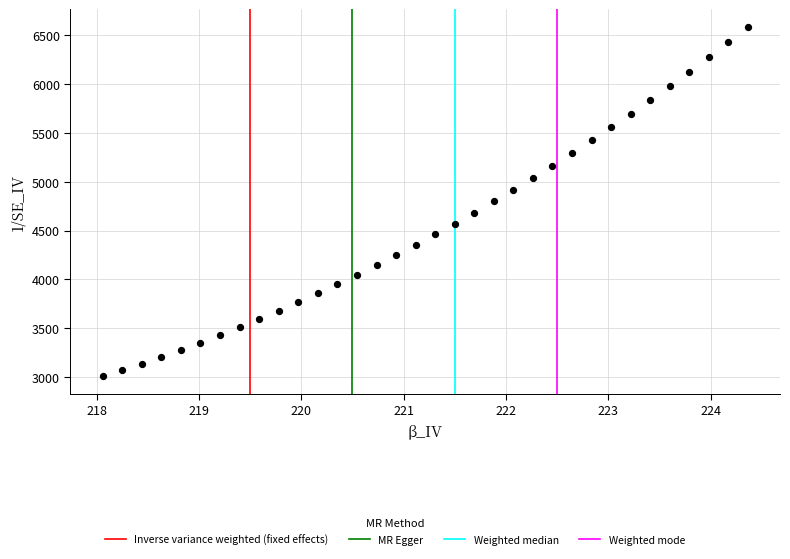

What is the range of Y values (max minus min)?

3580.4